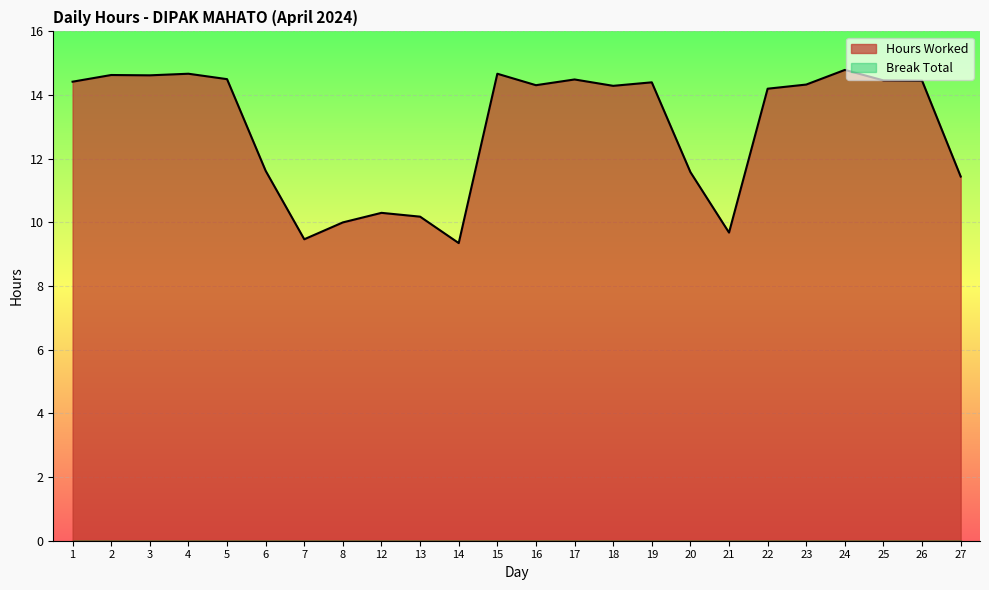

The chart shows a value of 10.3 at 12. True or false?

True